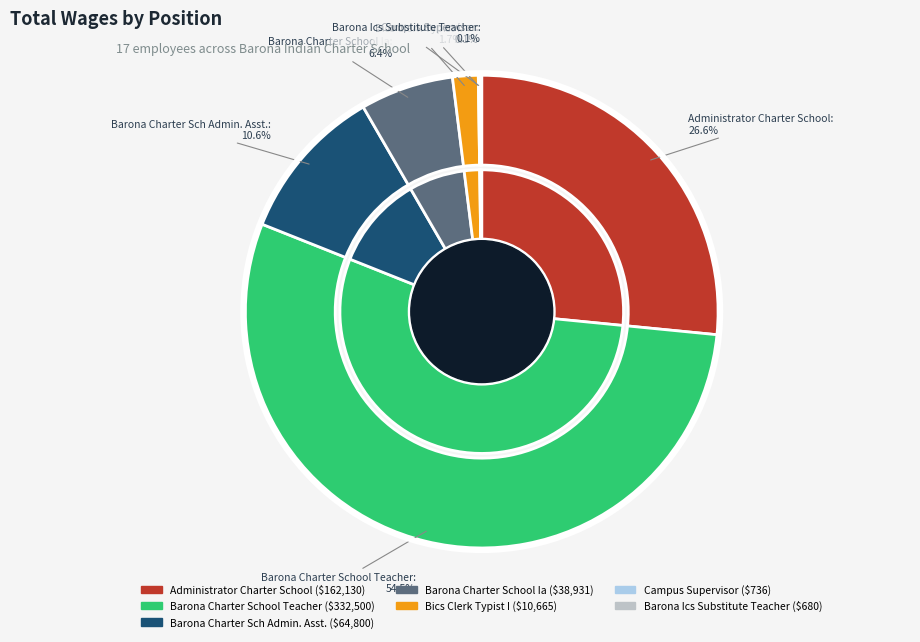

What percentage is NOT represented by Campus Supervisor?

99.9%